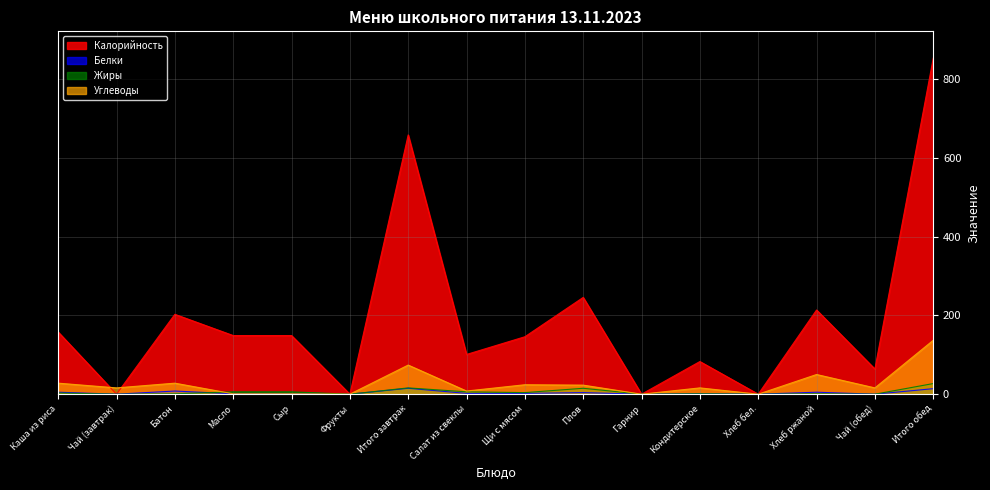

What is the sum of all Жиры values?

86